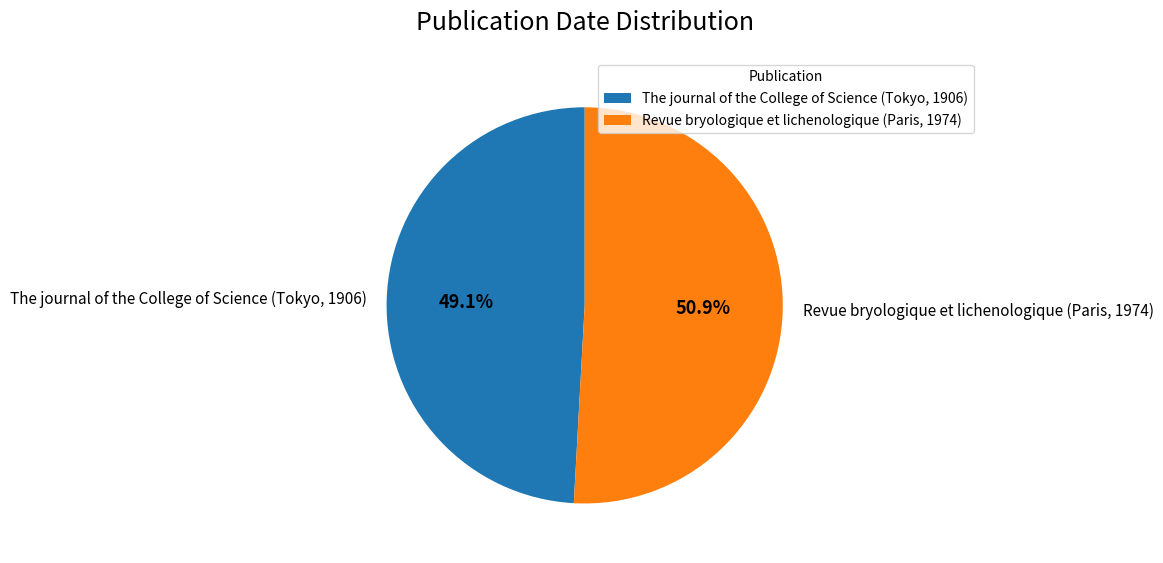

The Revue bryologique et lichenologique (Paris, 1974) slice represents 41% of the pie. True or false?

False